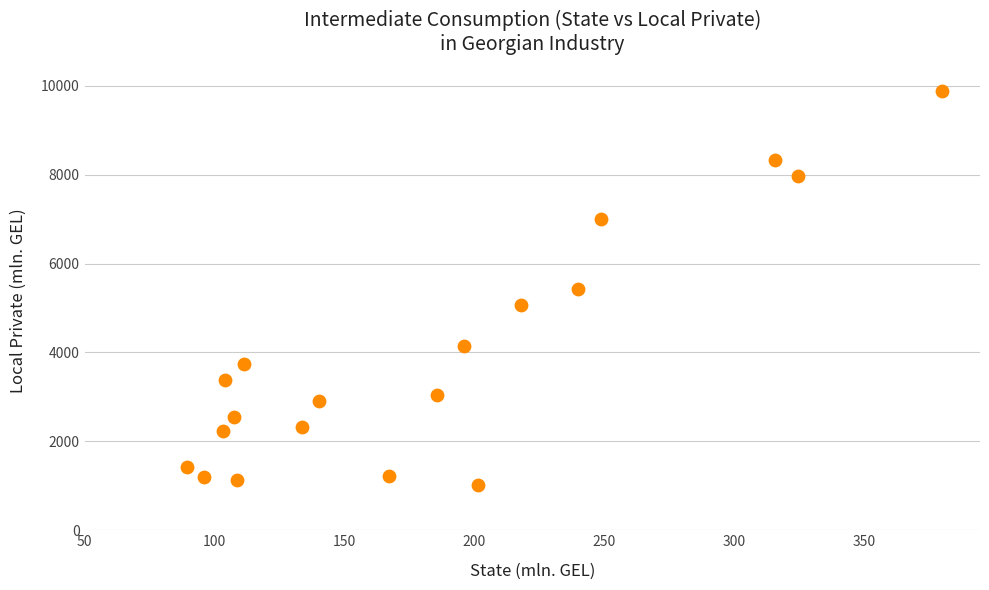

What is the range of Y values (max minus min)?

8873.0